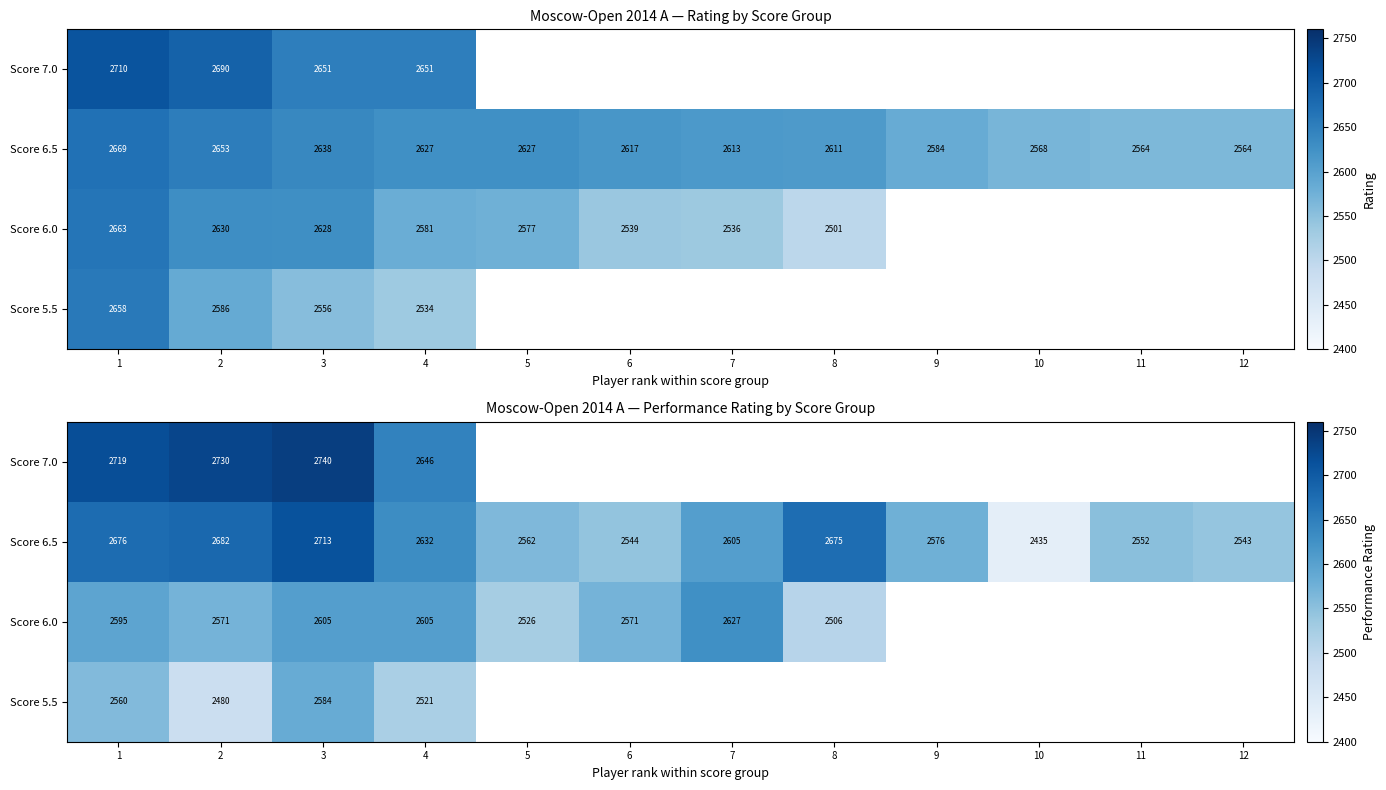

What value does the Score 6.0 series have at 2?

2571.0